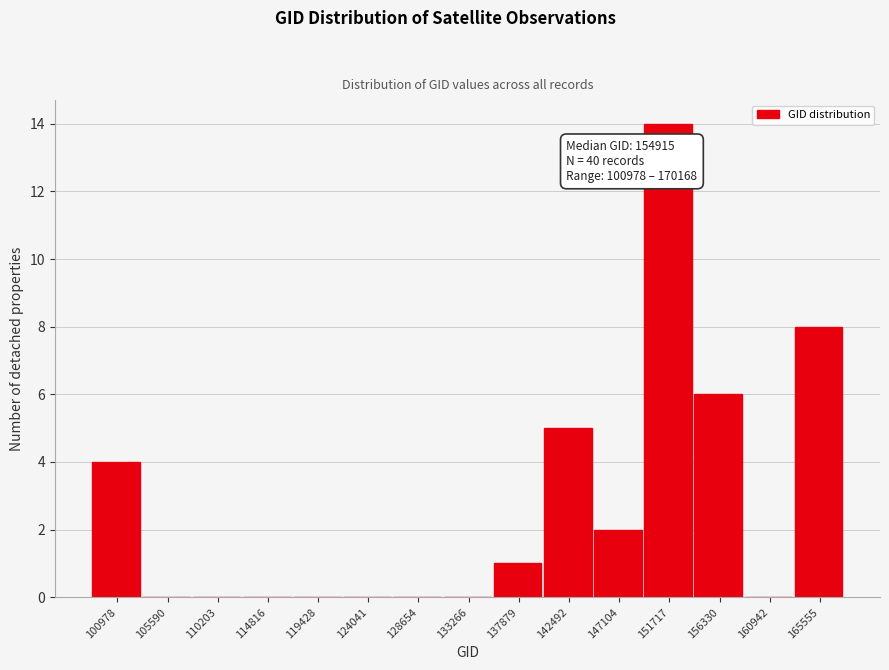

Reading left to right, list all the values displayed in this chart.

100978=4	105590=0	110203=0	114816=0	119428=0	124041=0	128654=0	133266=0	137879=1	142492=5	147104=2	151717=14	156330=6	160942=0	165555=8